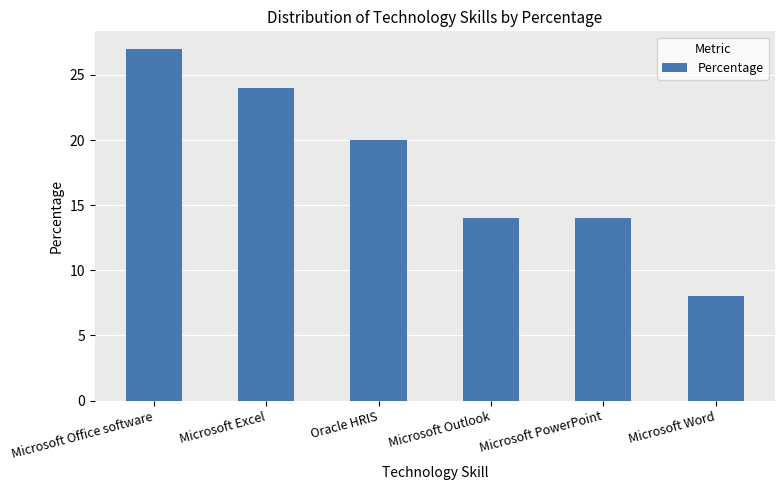

Reading left to right, transcribe all the data shown in this chart.

Microsoft Office software=27	Microsoft Excel=24	Oracle HRIS=20	Microsoft Outlook=14	Microsoft PowerPoint=14	Microsoft Word=8